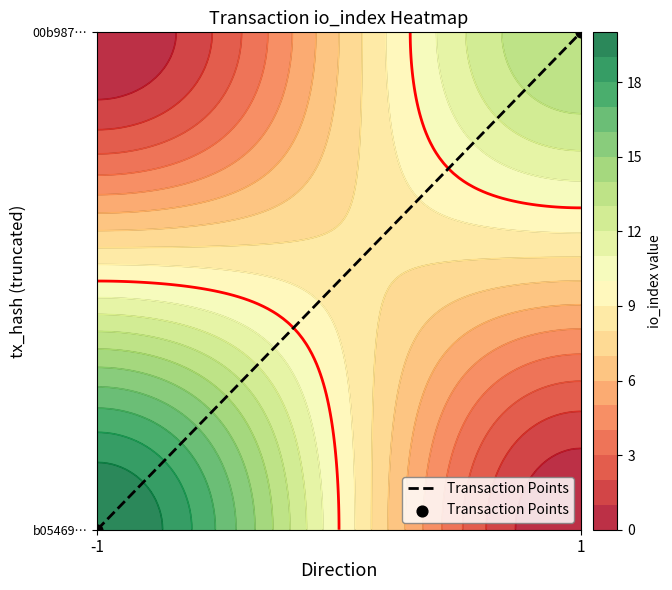

Rank the categories by value from lowest to highest.

-1, 1